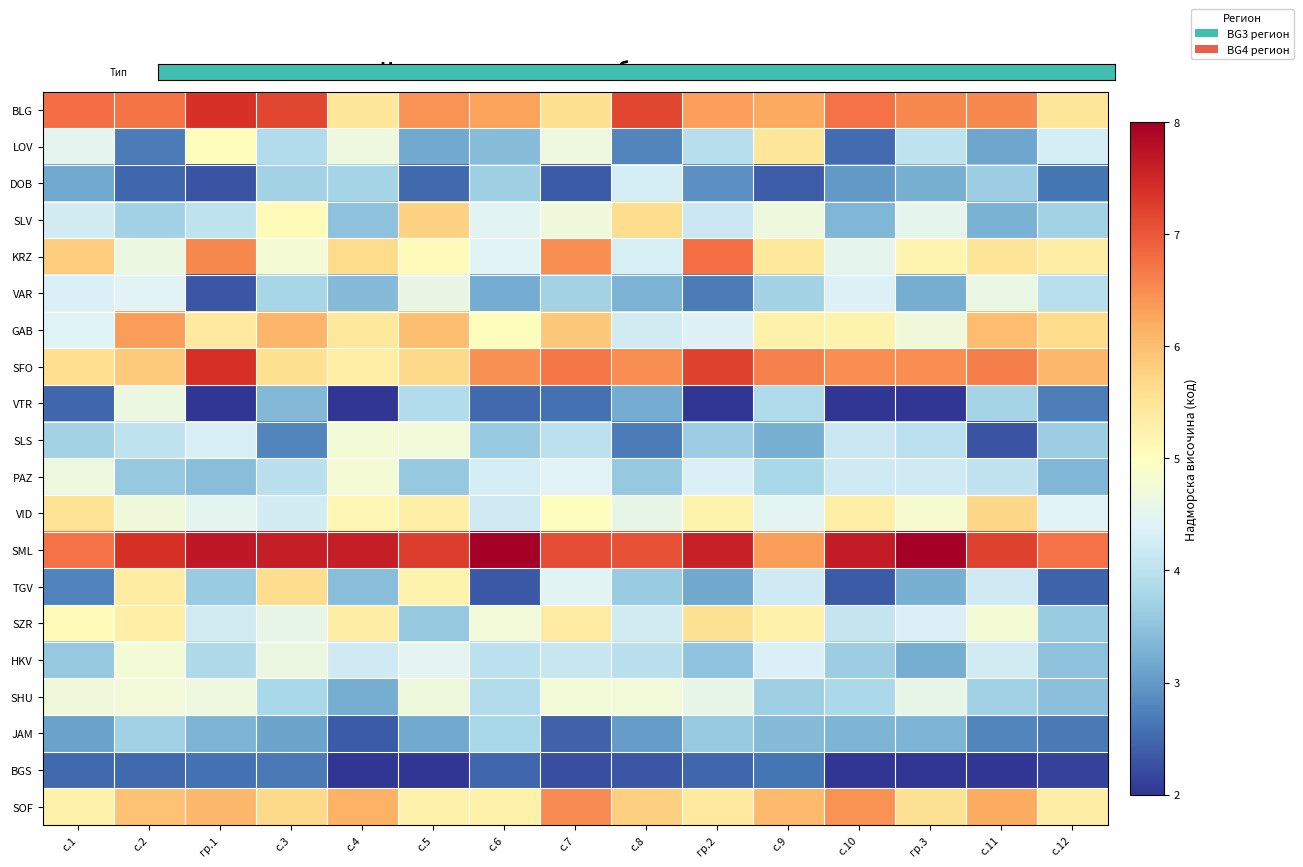

Which series has the largest total across all categories?

SML